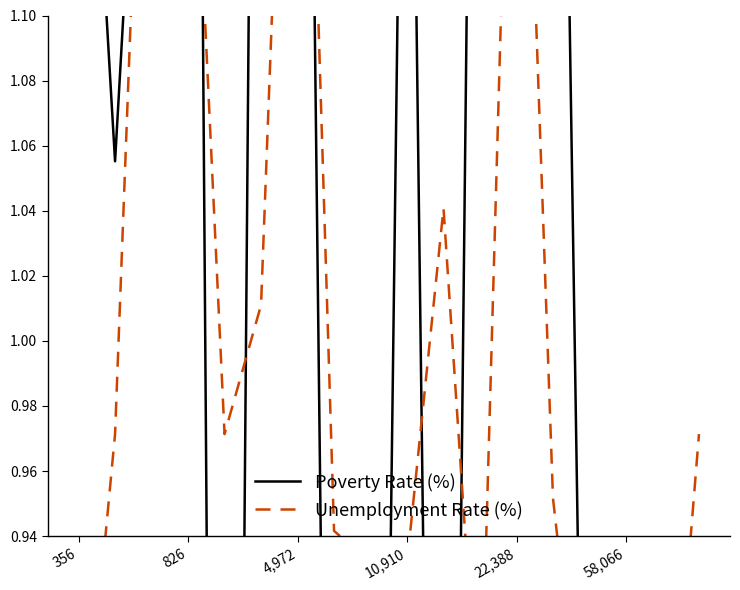

Which series changed the most between 58,066 and 10?

Poverty Rate (%)